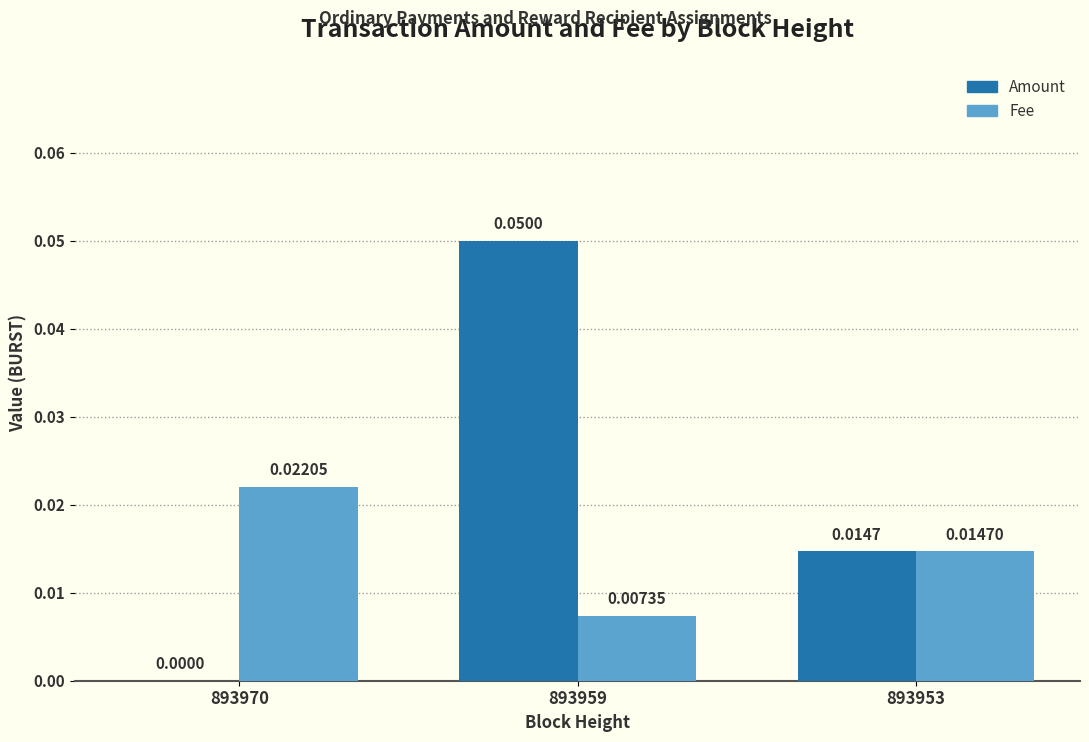

Between 893959 and 893953, which series saw the biggest shift?

Amount